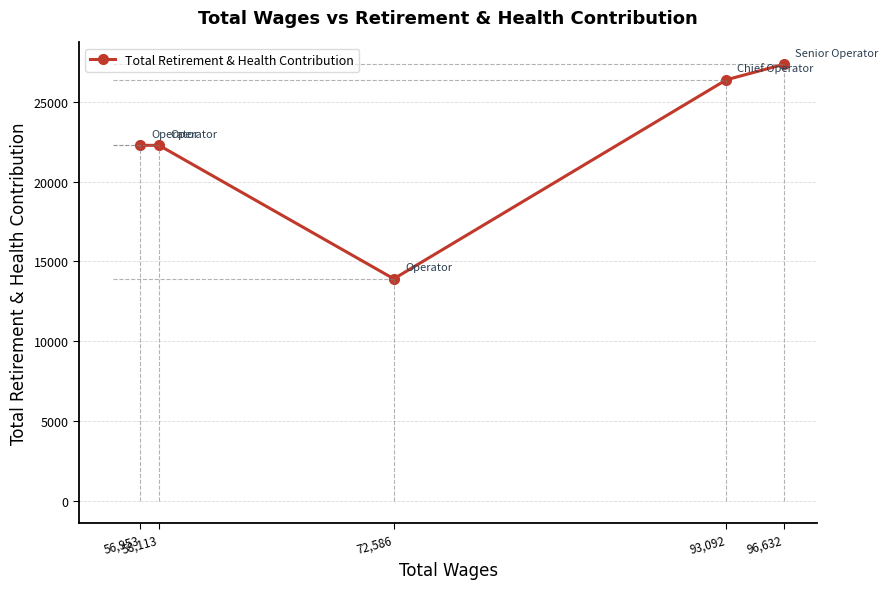

What is the sum of the values at 72,586 and 96,632?

41251